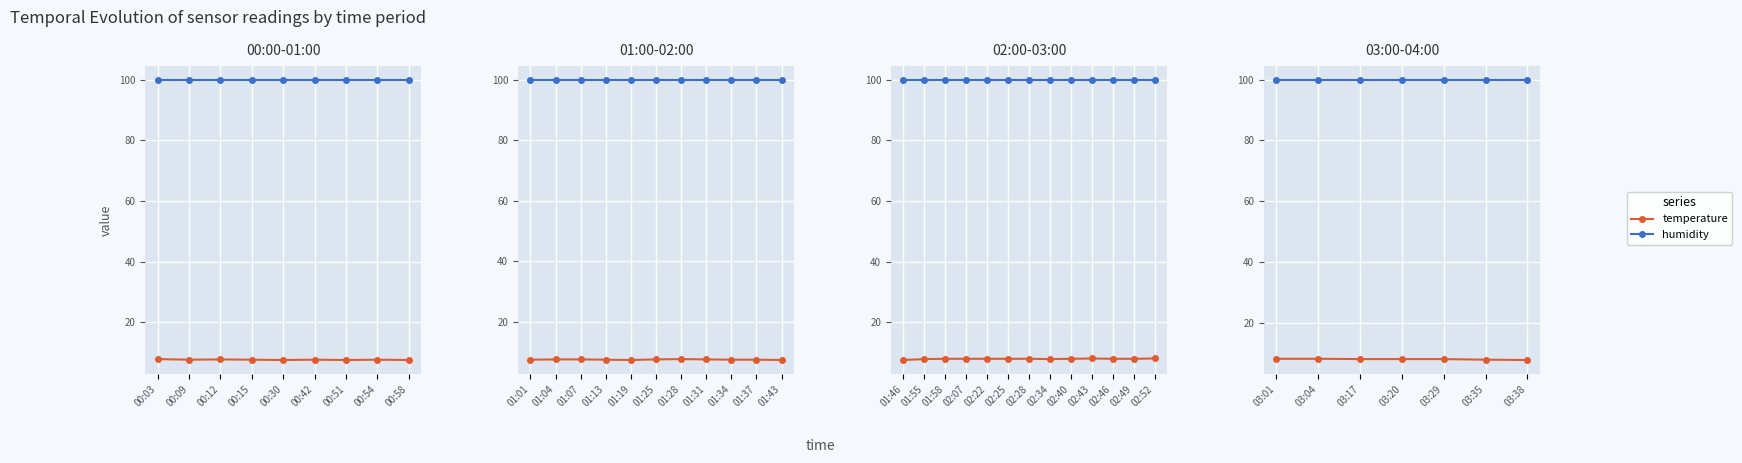

True or false: temperature and humidity cross at least once.

False